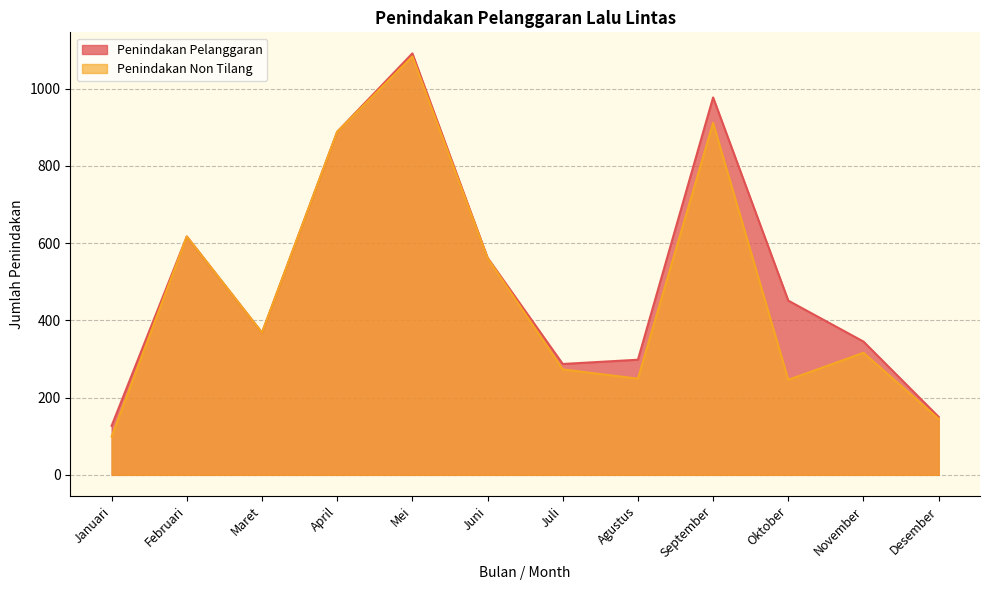

What is the value of the Penindakan Non Tilang point at the 12th from the left?

145